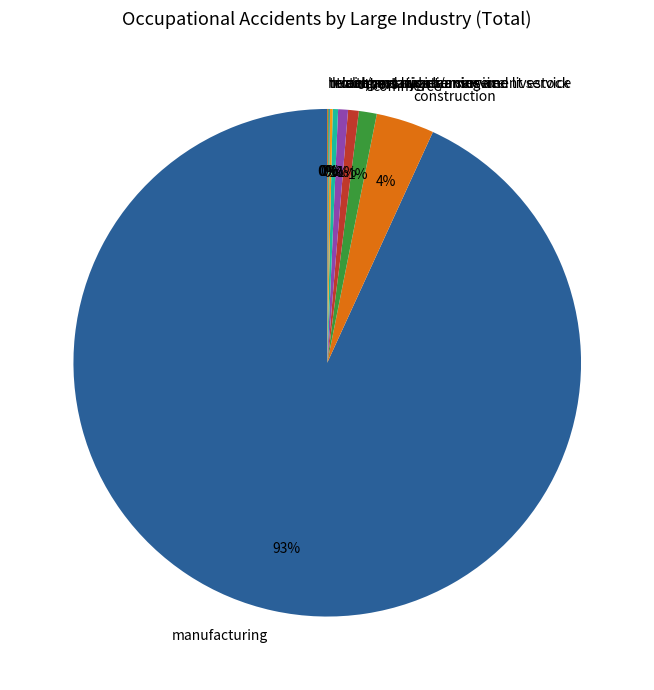

To the nearest percent, what percentage of the pie is others?

1%